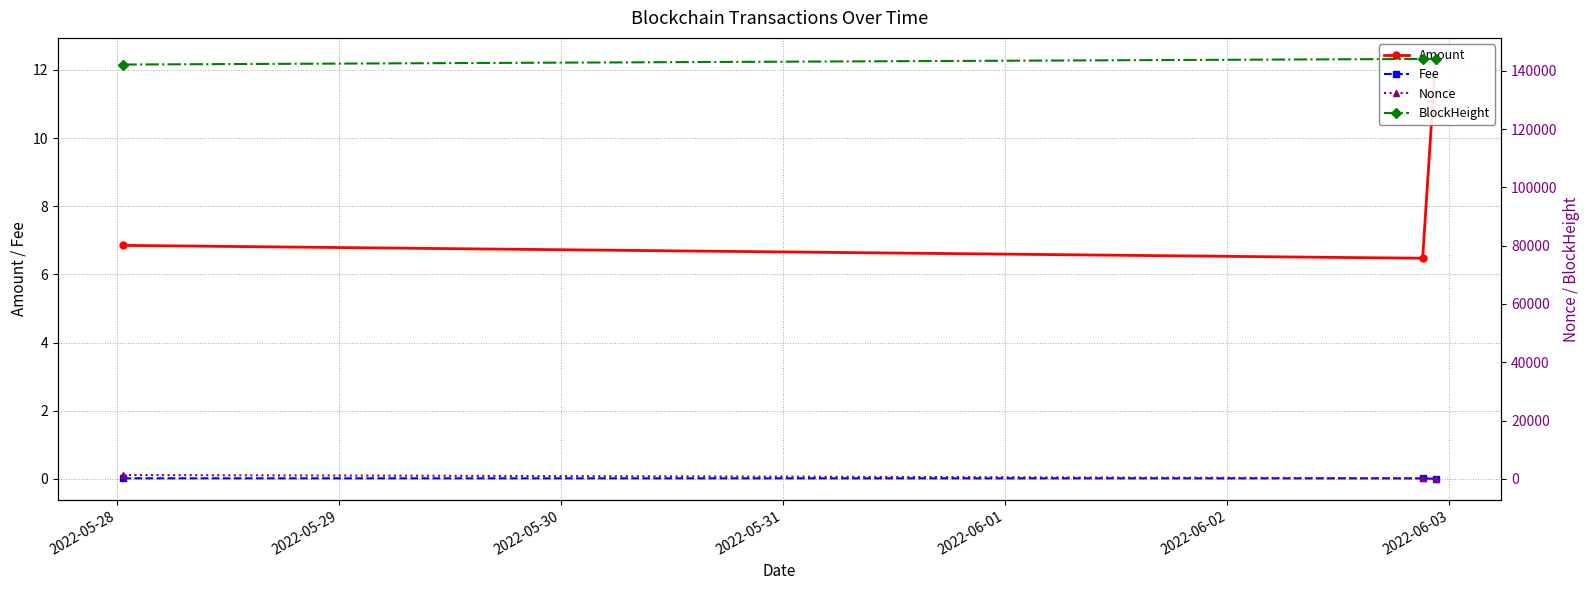

The Fee series shows 0.0 at 2022-05-28. True or false?

False